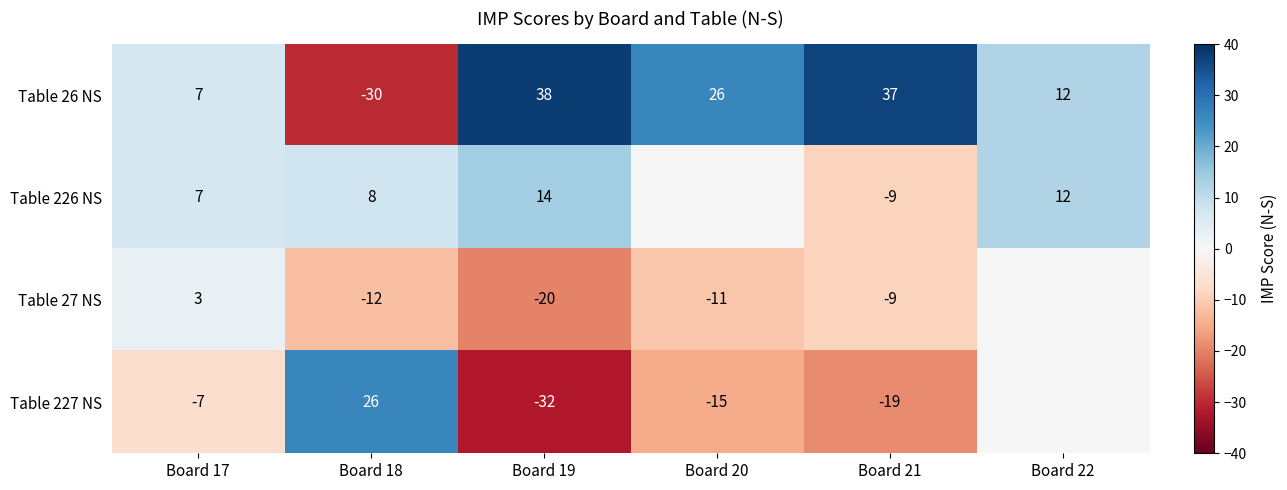

Is the value of Table 226 NS at Board 19 greater than the value of Table 27 NS at Board 19?

Yes